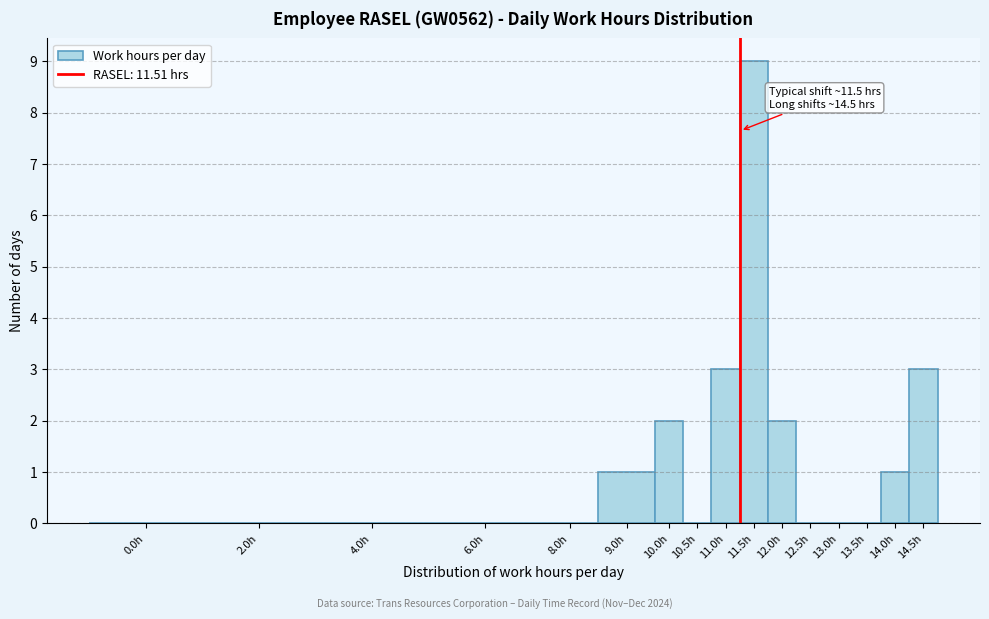

Reading right to left, what are all the values shown in this chart?

14.5h=3	14.0h=1	13.5h=0	13.0h=0	12.5h=0	12.0h=2	11.5h=9	11.0h=3	10.5h=0	10.0h=2	9.0h=1	8.0h=0	6.0h=0	4.0h=0	2.0h=0	0.0h=0